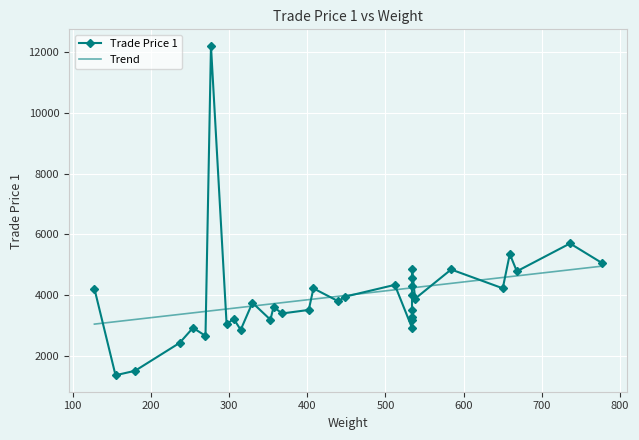

What is the difference between the maximum and second lowest values?

10697